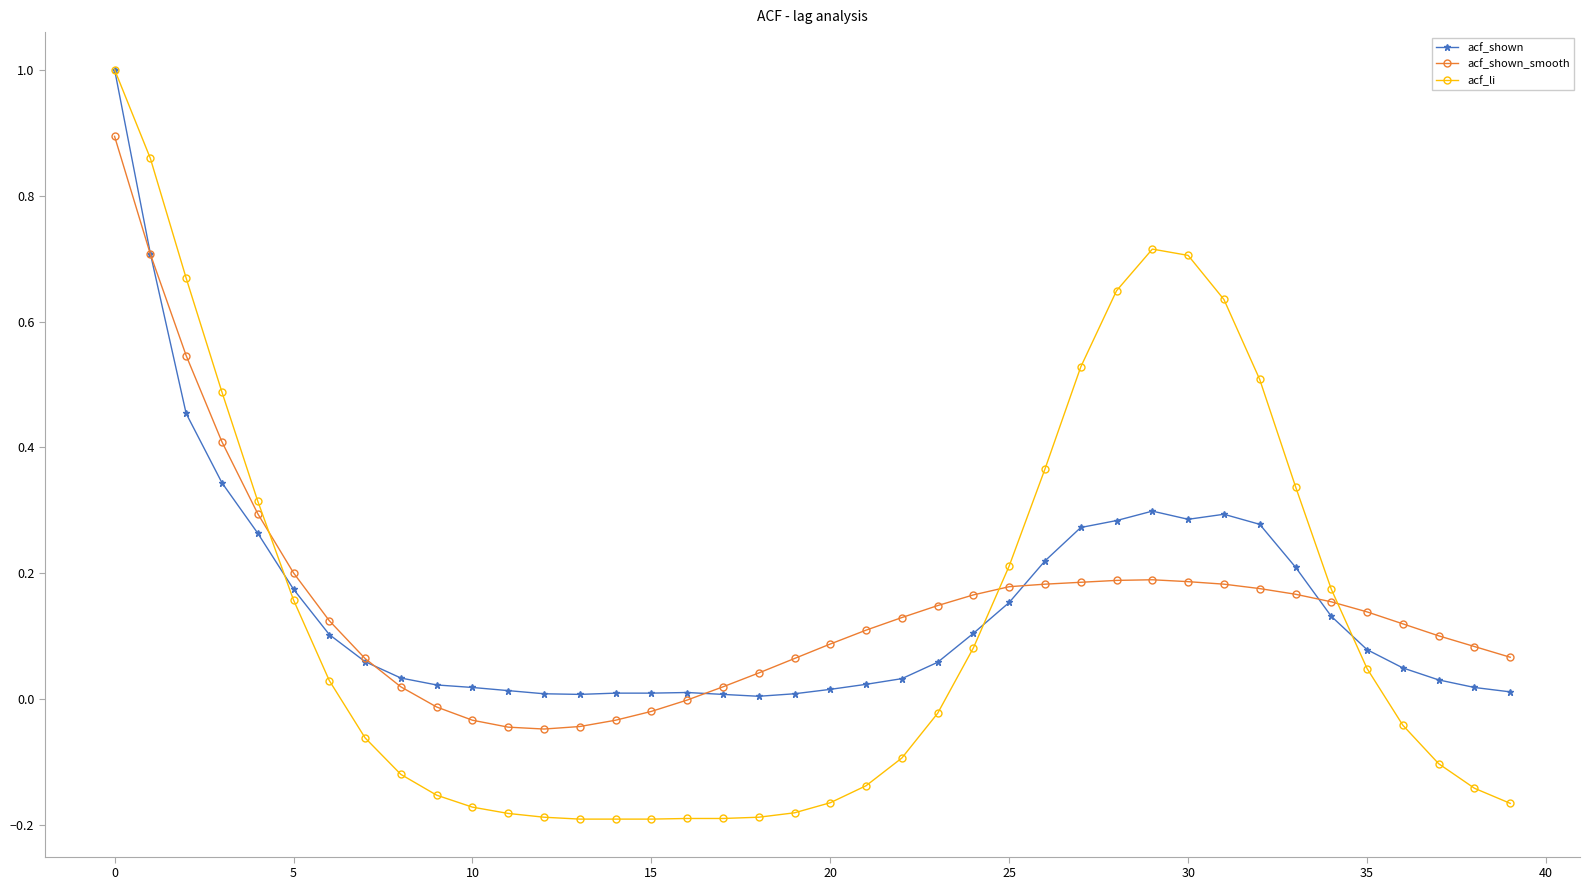

What is the highest value of the acf_shown series?

1.0